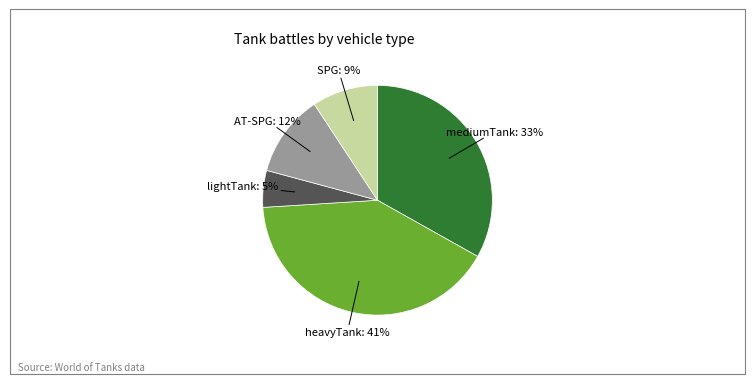

Is there any slice that represents more than half of the pie?

No